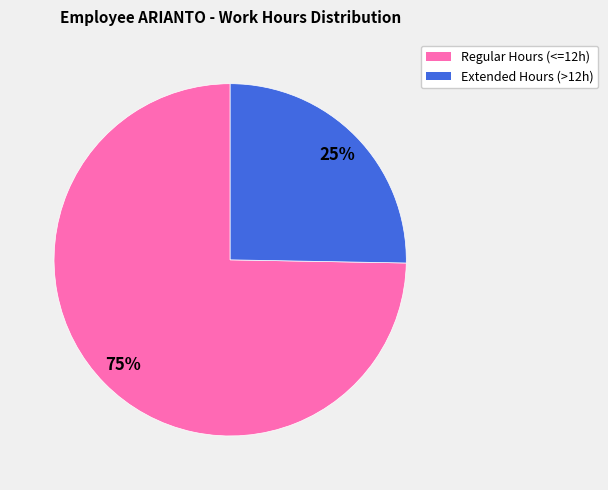

Is there a majority slice in this chart?

Yes